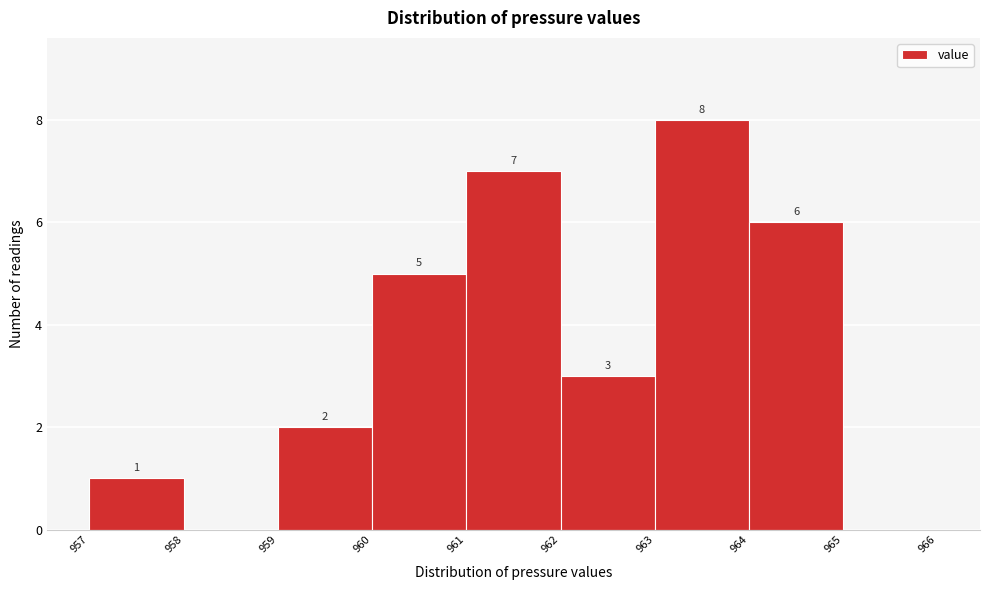

Over which range of the x-axis is the bar tallest?

963 to 964